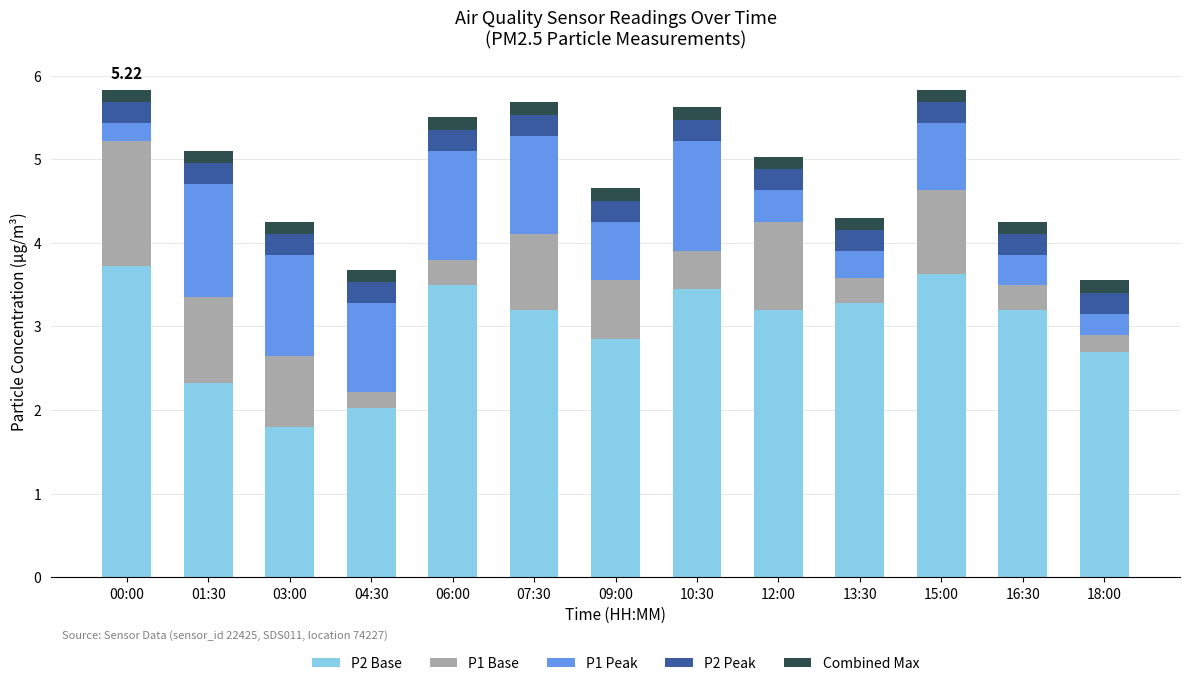

What is the sum of the P2 Base values at 00:00 and 16:30?

6.9